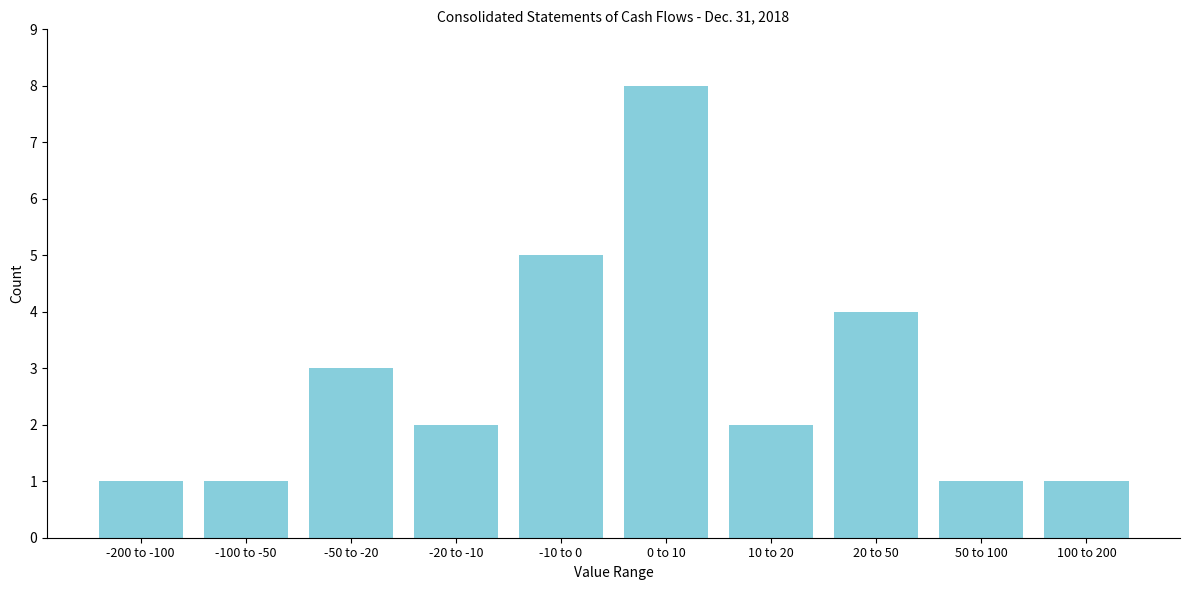

Reading right to left, extract all data points from this chart.

1	1	4	2	8	5	2	3	1	1